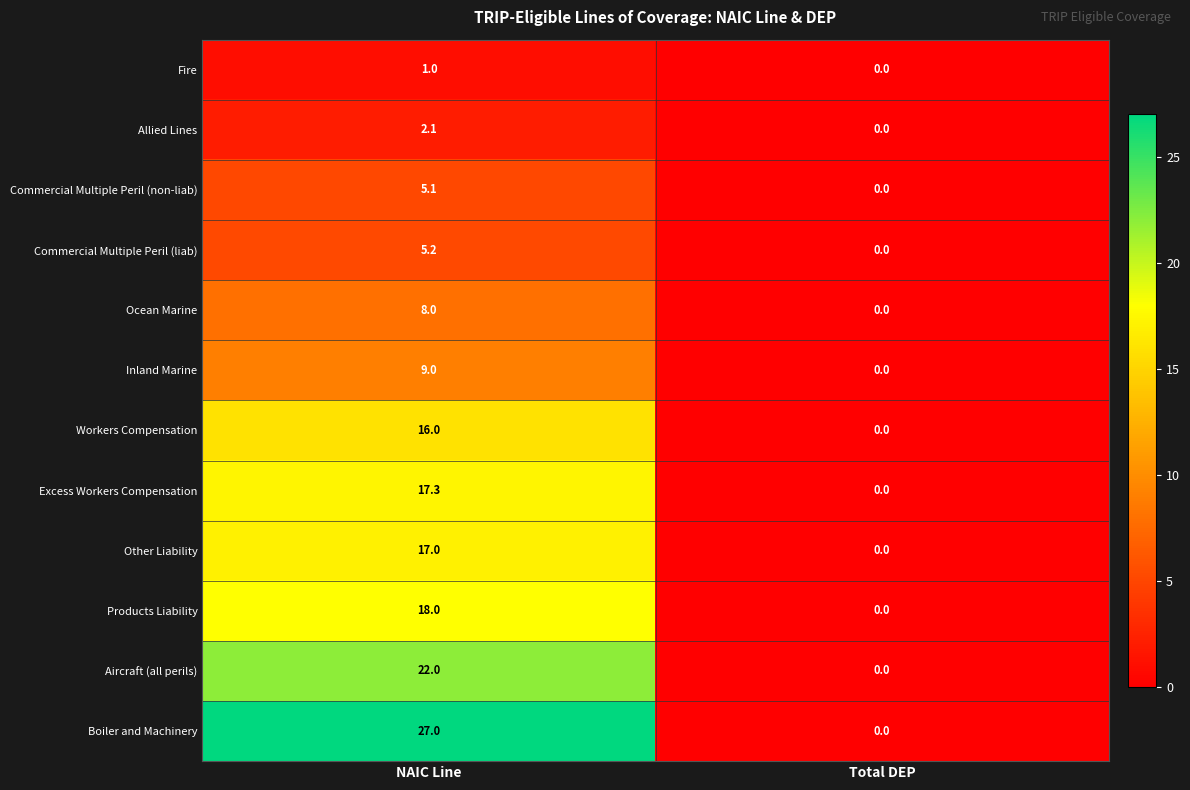

Which series changed the most between NAIC Line and Total DEP?

Boiler and Machinery